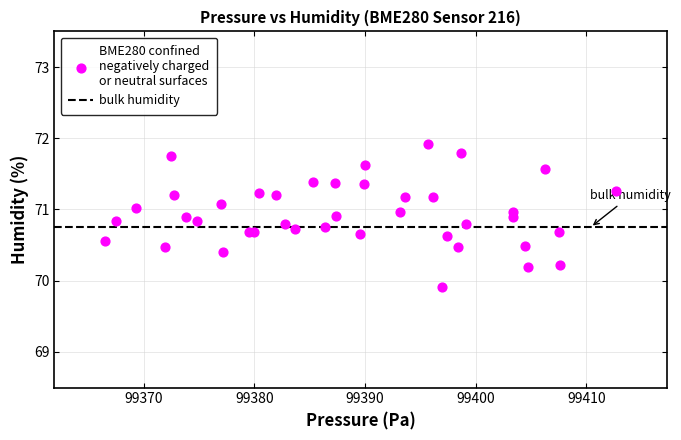

What Y value in the scatter plot is closest to 70?

69.9